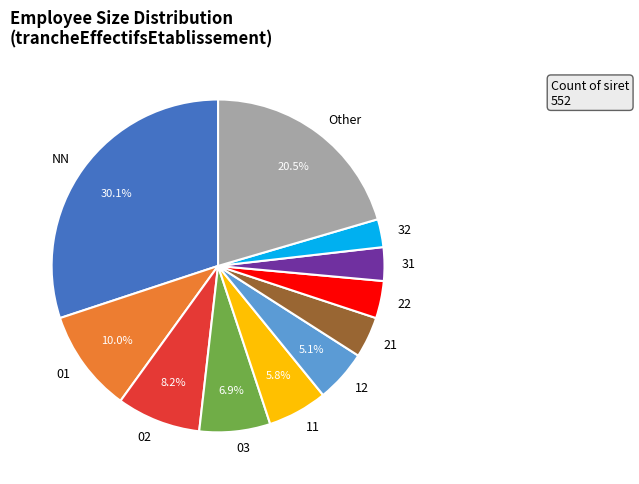

Count the number of slices in the pie.

11